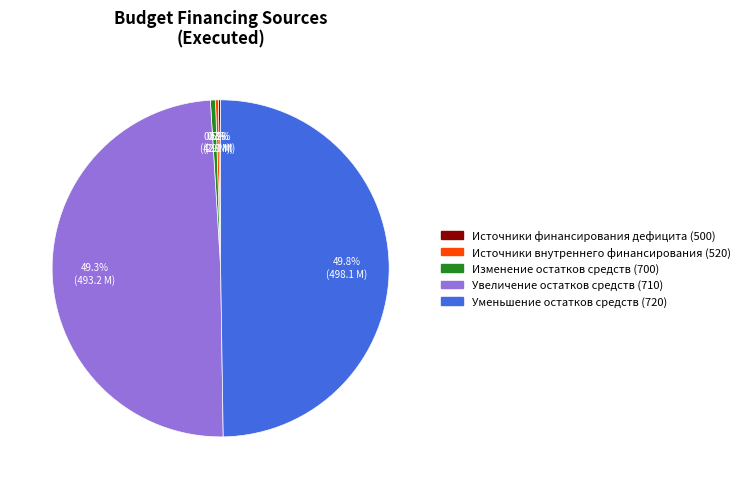

Is Увеличение остатков средств (710) the majority of the pie?

No